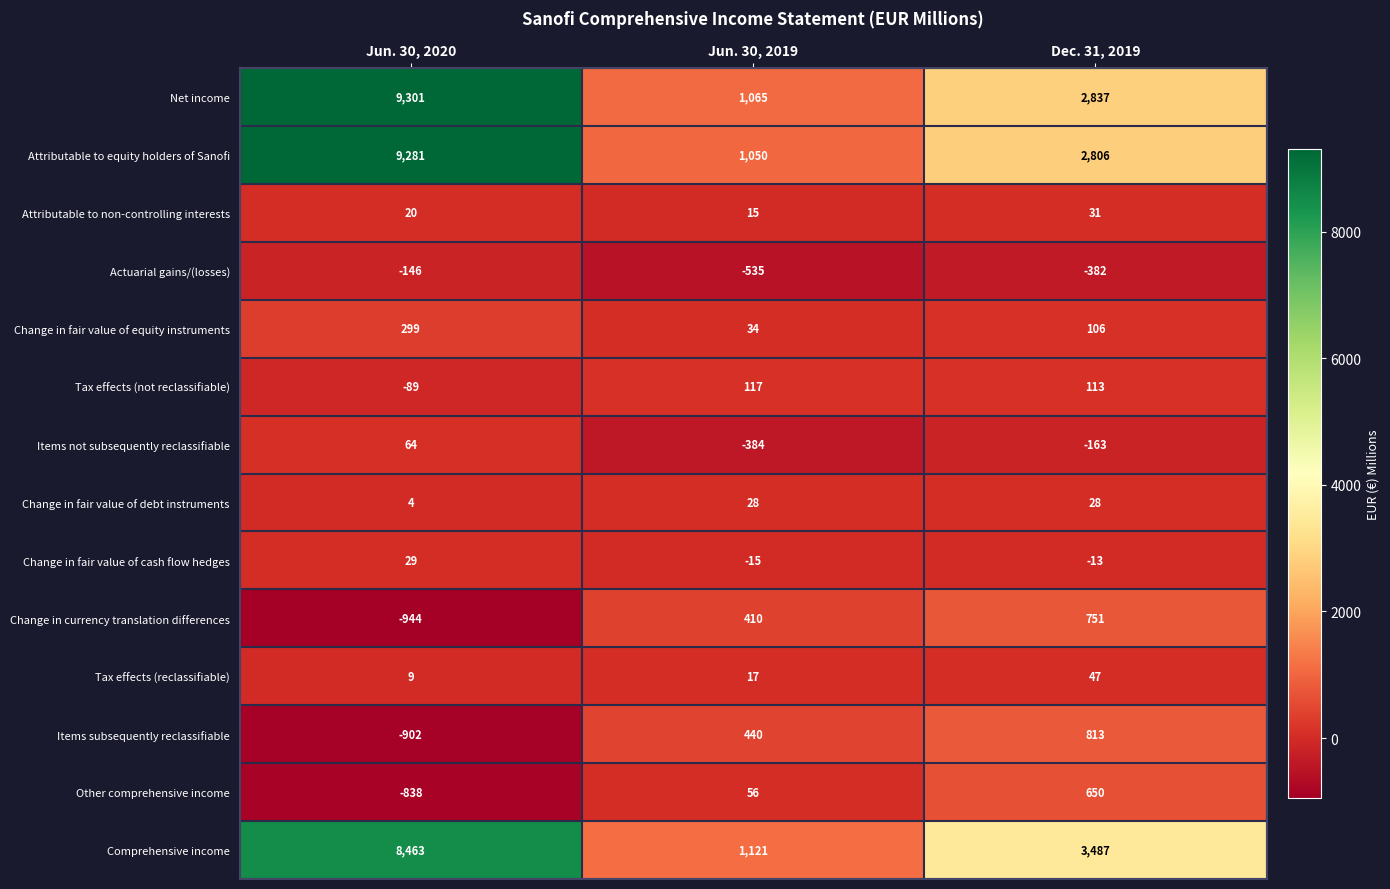

At which category is the sum across all series the highest?

Jun. 30, 2020